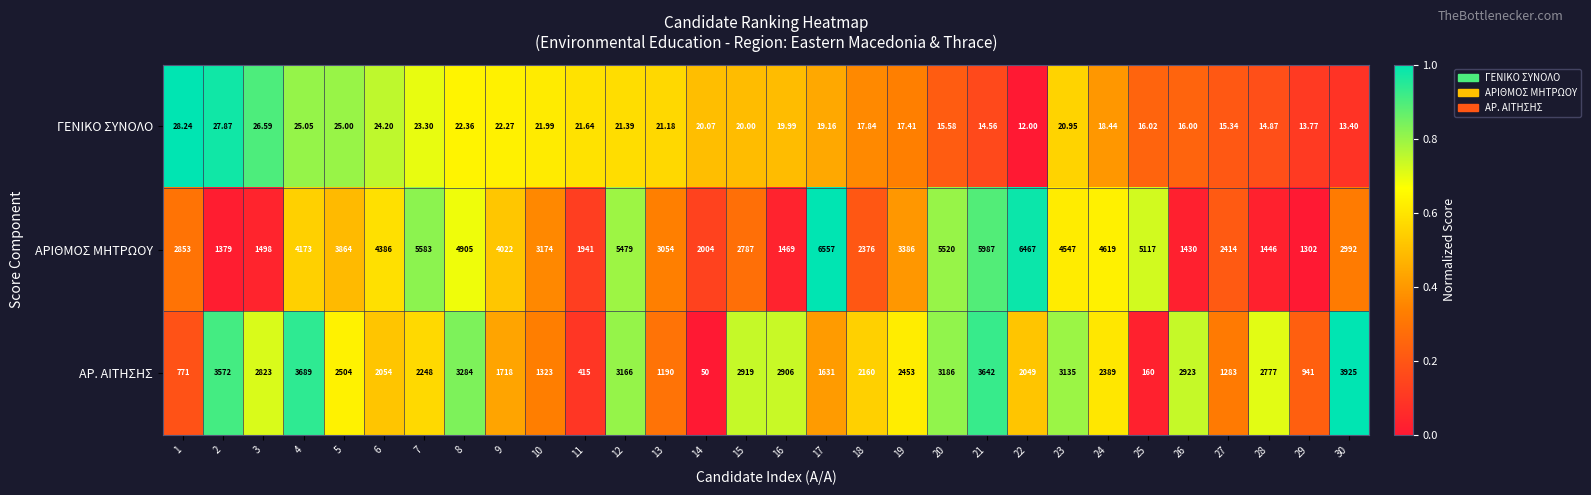

Which series changed the most between 6 and 27?

ΑΡΙΘΜΟΣ ΜΗΤΡΩΟΥ